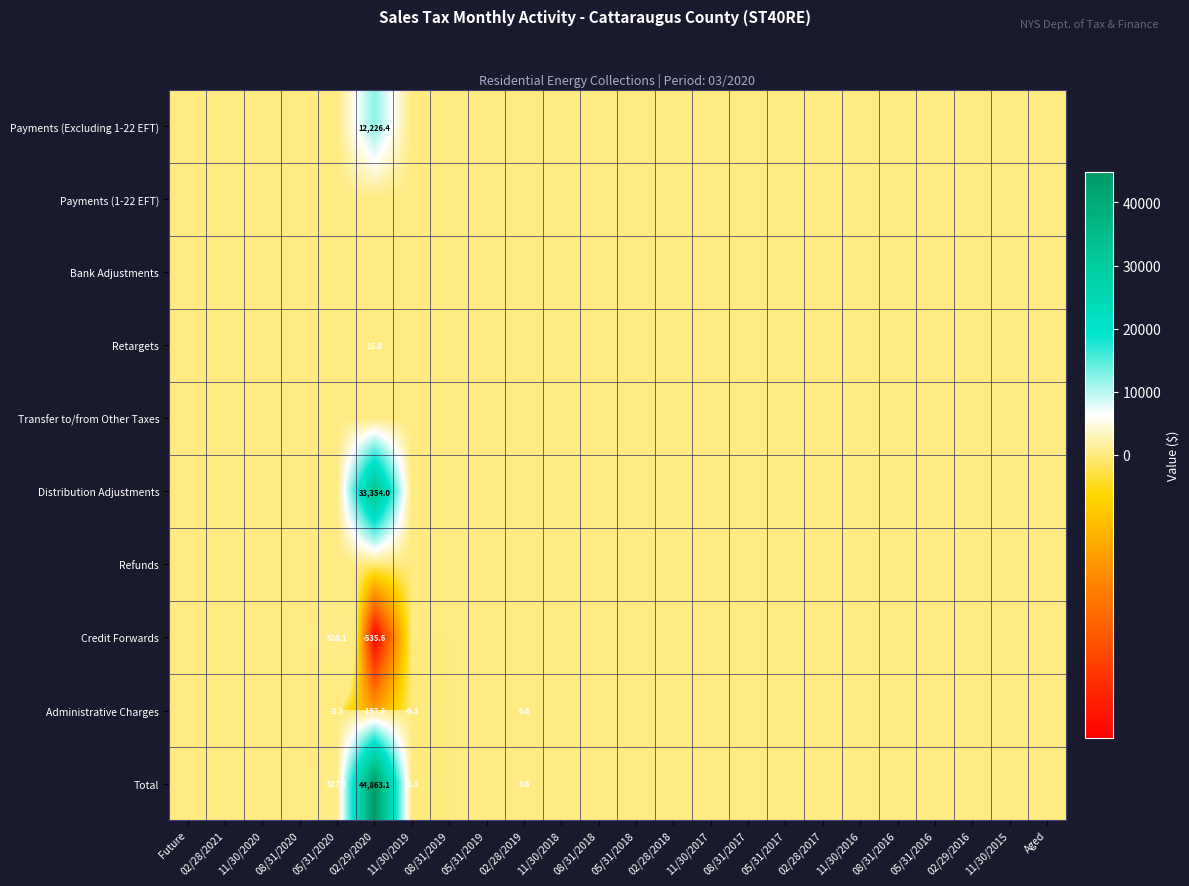

Which series has the largest total across all categories?

Total